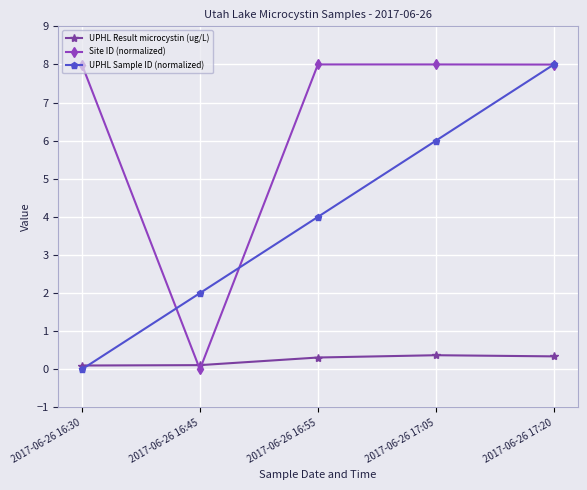

What is the difference between the maximum and minimum values in the UPHL Result microcystin (ug/L) series?

0.3